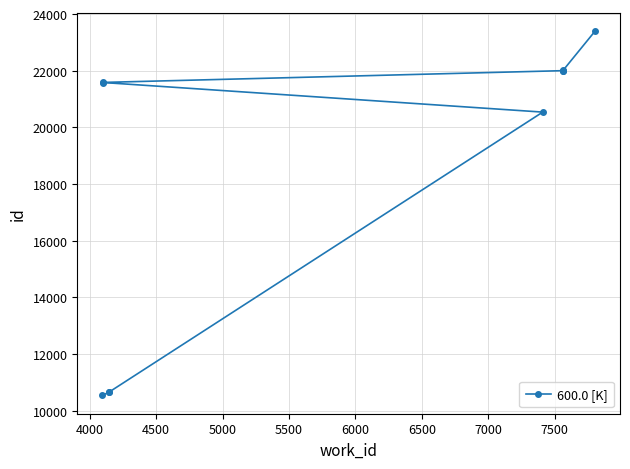

What is the value of the 5th point from the left?

21586